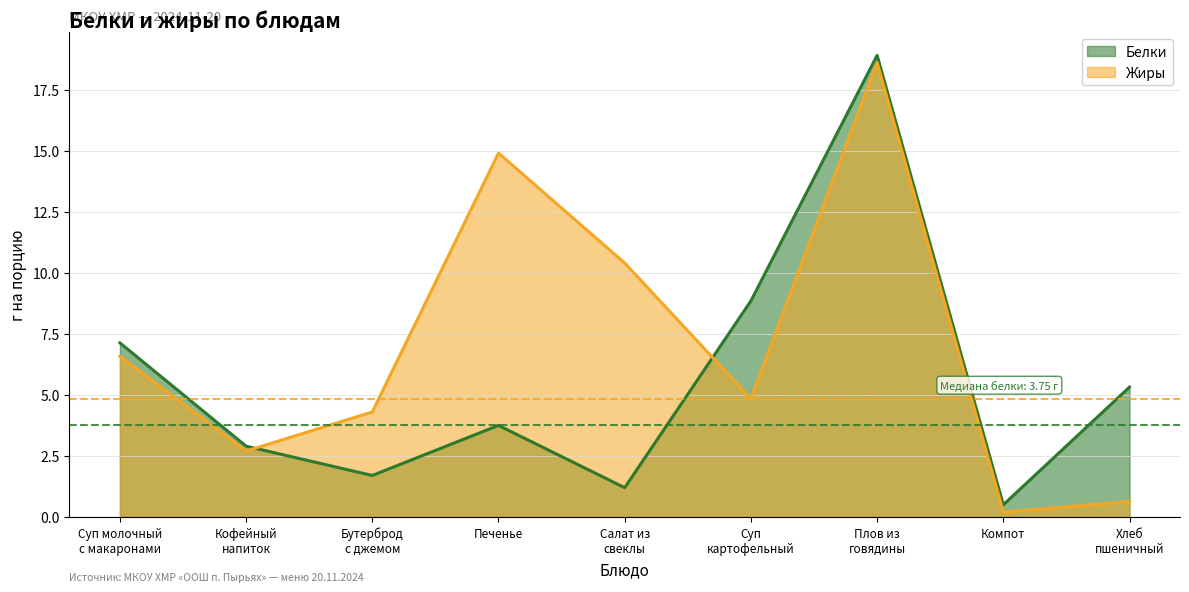

Reading right to left, transcribe all the data shown in this chart.

Белки: 5.3	0.5	18.9	8.8	1.2	3.8	1.7	2.9	7.1
Жиры: 0.6	0.2	18.6	4.8	10.4	14.9	4.3	2.7	6.6